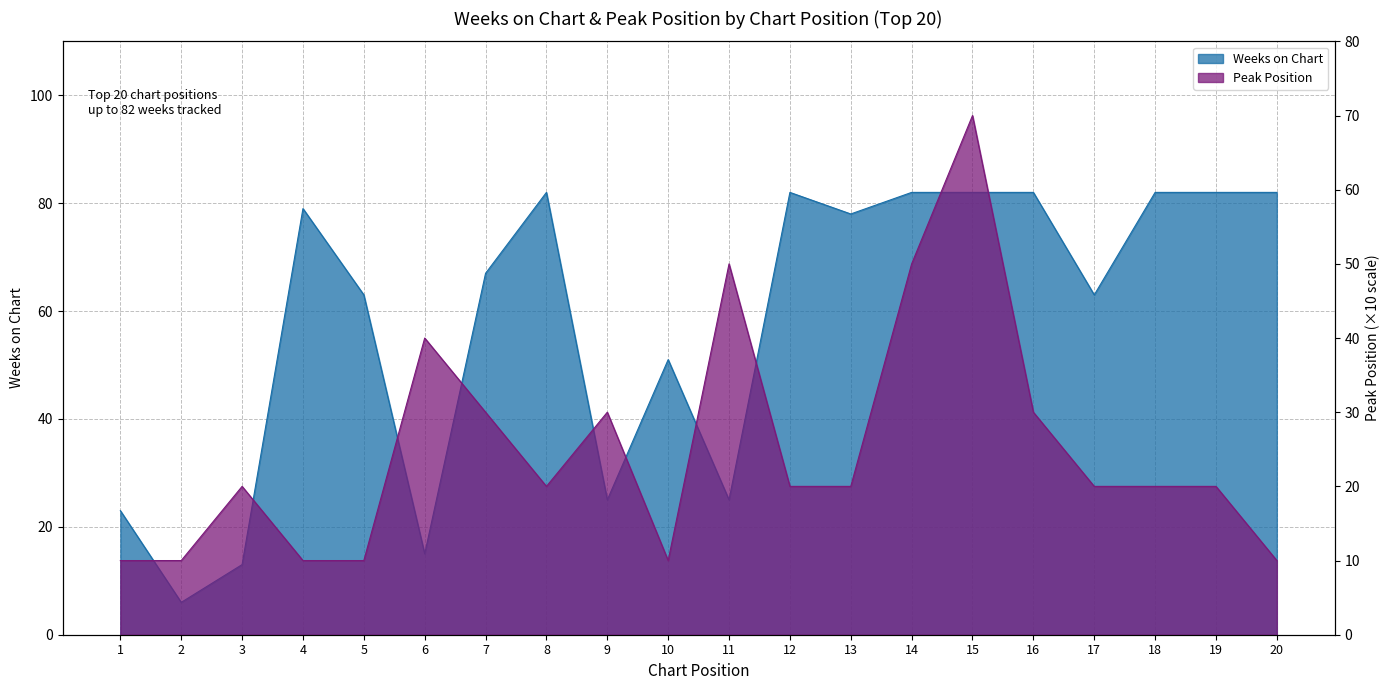

What is the approximate value of Peak Position at 11, to the nearest 10?

50